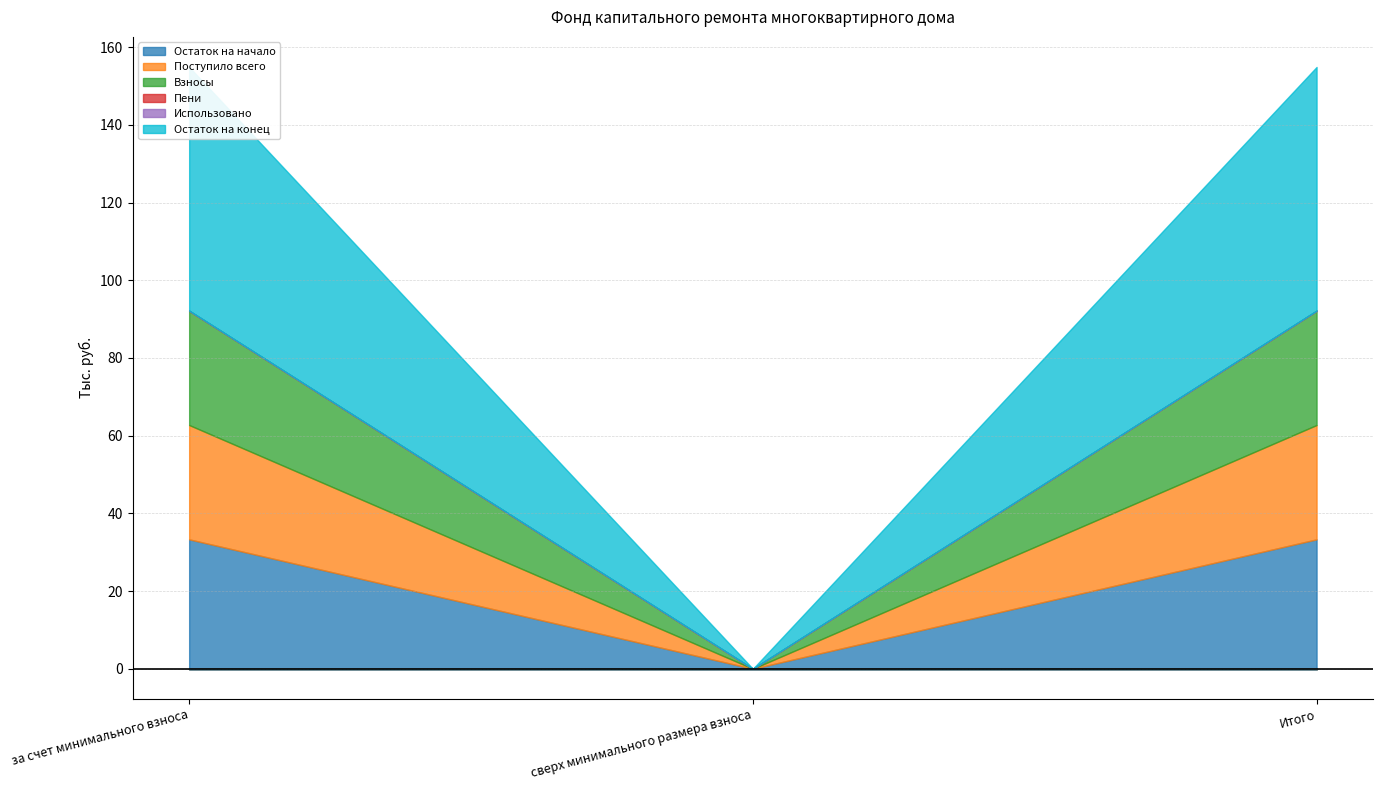

What is the difference between the second highest and minimum values in the Поступило всего series?

29.4